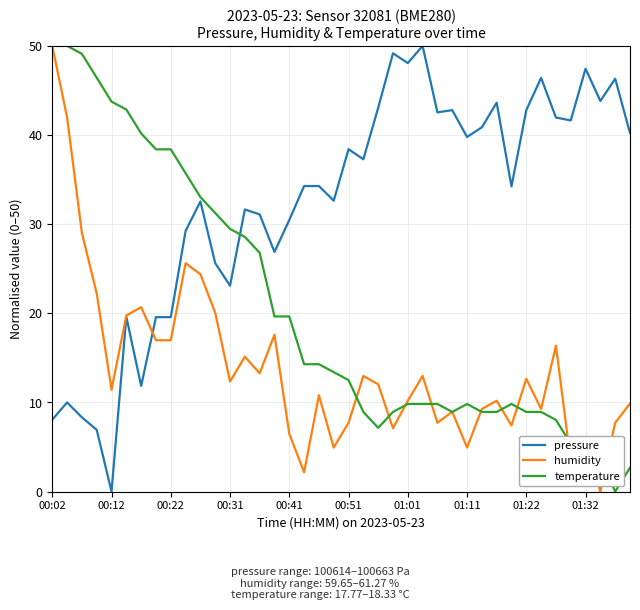

What is the sum of all temperature values?

819.6